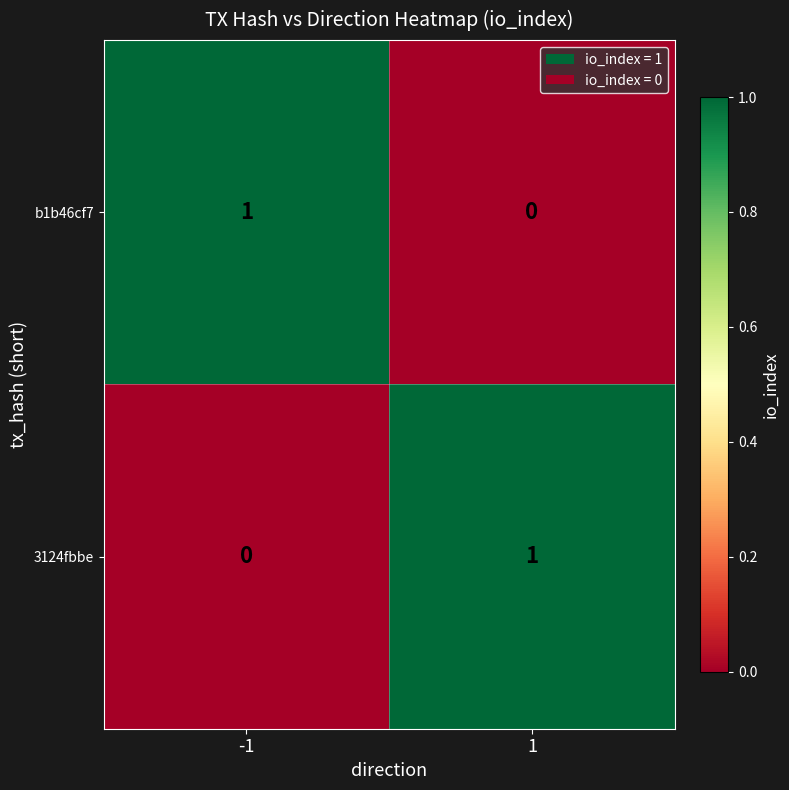

At -1, list the series in order from smallest to largest.

3124fbbe, b1b46cf7